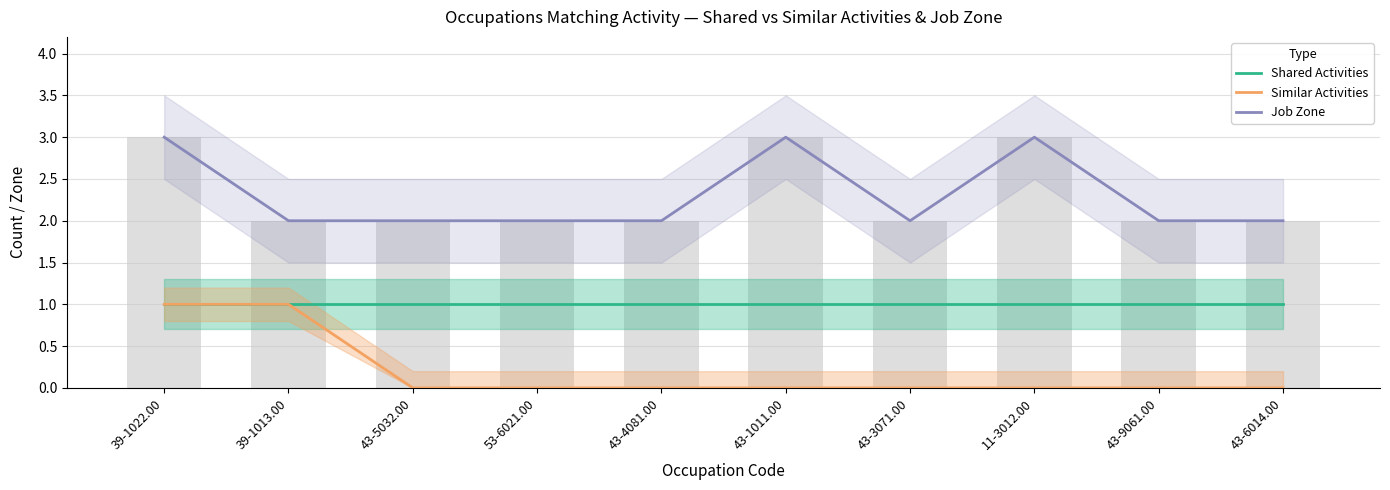

Is it true that Shared Activities equals 0 at 39-1013.00?

False